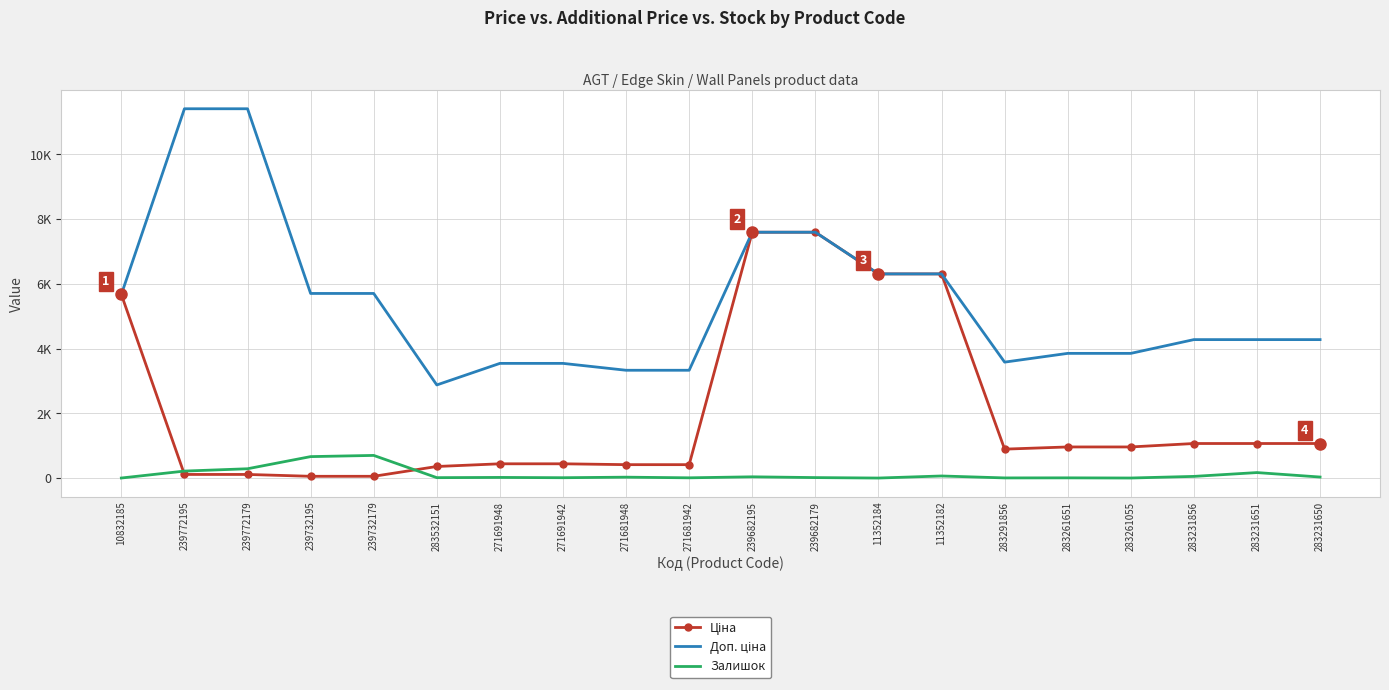

True or false: Доп. ціна and Залишок intersect in this chart.

False